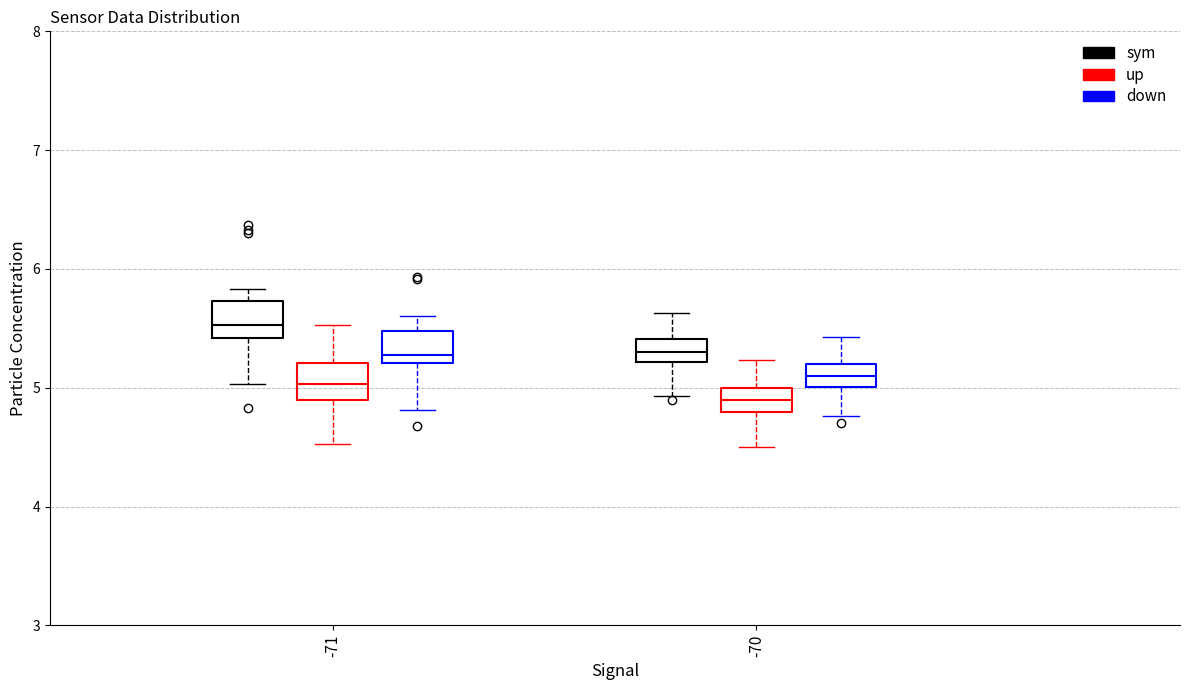

Where does the upper whisker of the box for -71 (up) end on the y-axis? The values are not printed on the chart, so give them approximately, as read against the axis.

5.5